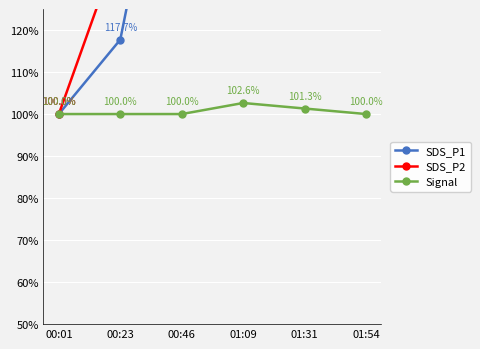

Which series has the widest spread of values?

SDS_P1